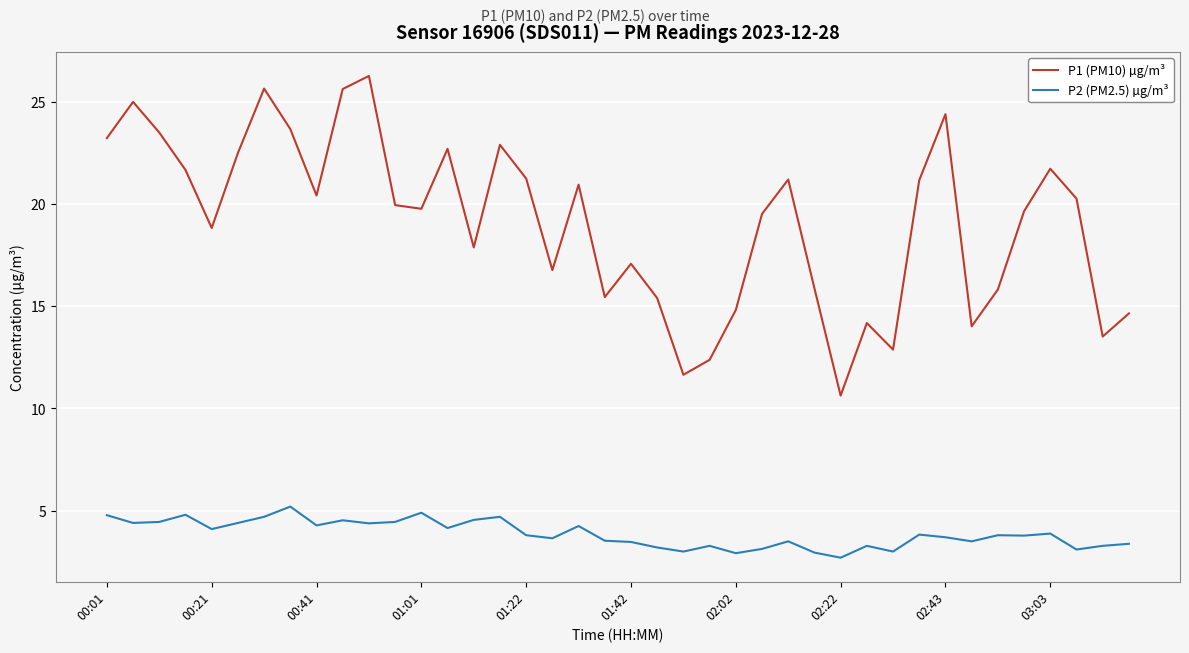

Which series has the largest total across all categories?

P1 (PM10) µg/m³